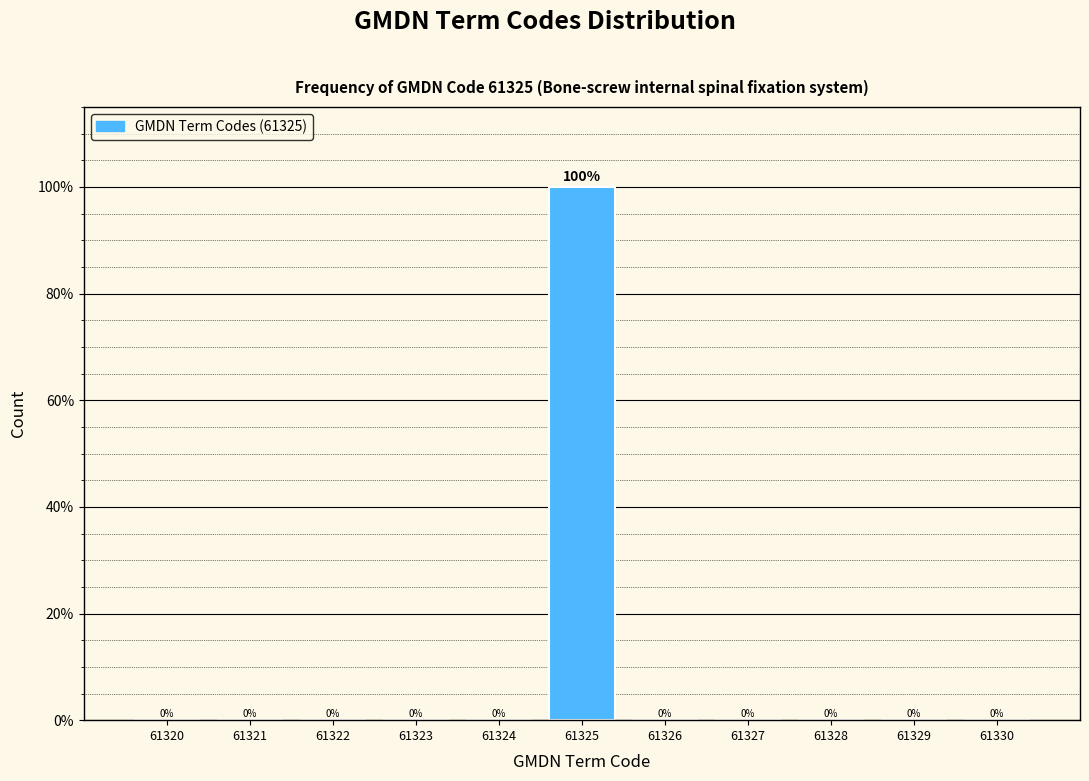

Reading right to left, transcribe all the data shown in this chart.

61330=0	61329=0	61328=0	61327=0	61326=0	61325=100	61324=0	61323=0	61322=0	61321=0	61320=0